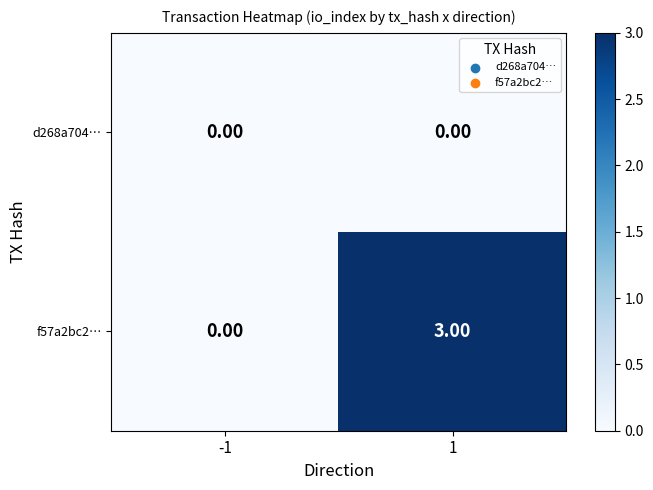

What is the greatest value displayed?

3